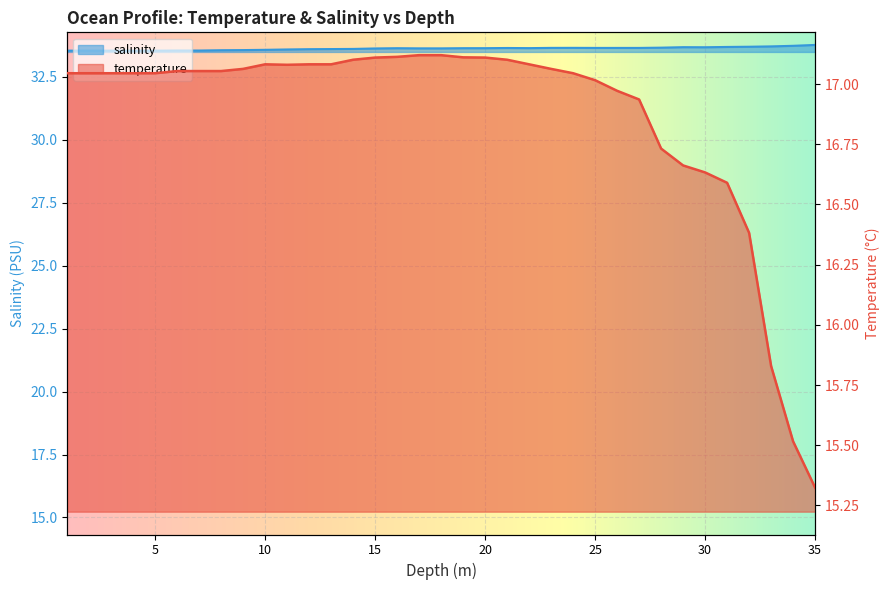

What is the total value across all series at 35.0?

49.1